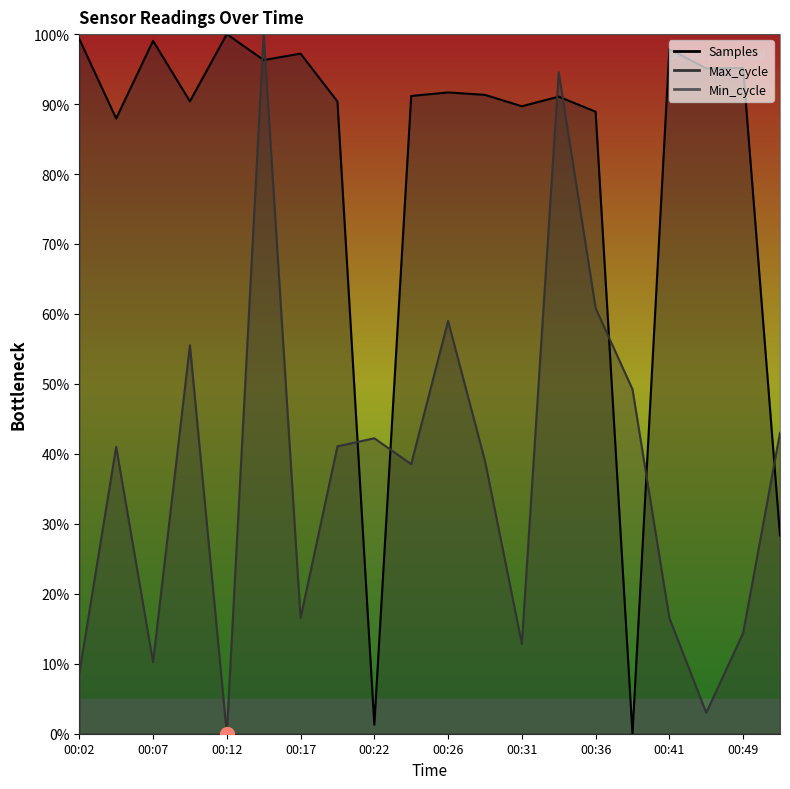

What is the value of the Samples point at the 11th from the left?

91.7